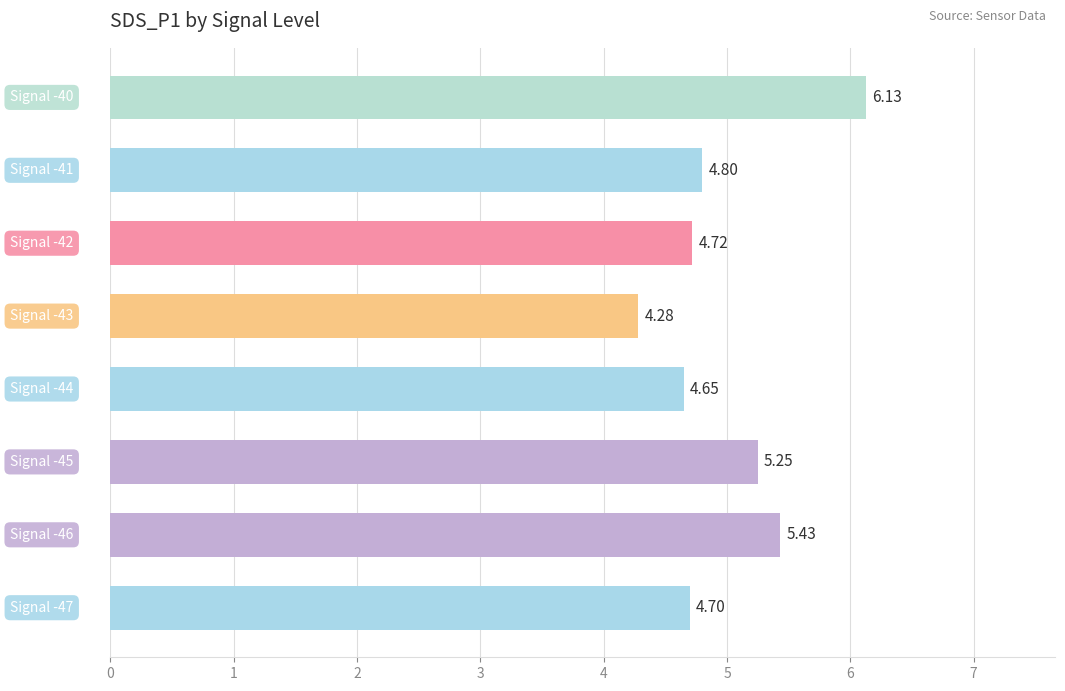

What is the sum of all values?

40.0